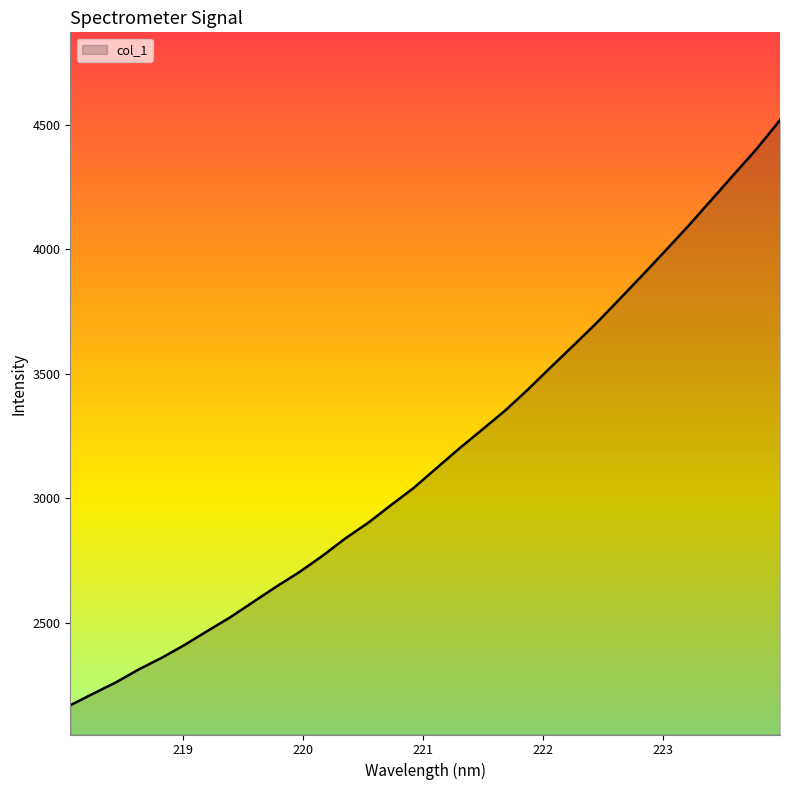

How many values exceed 3121?

16